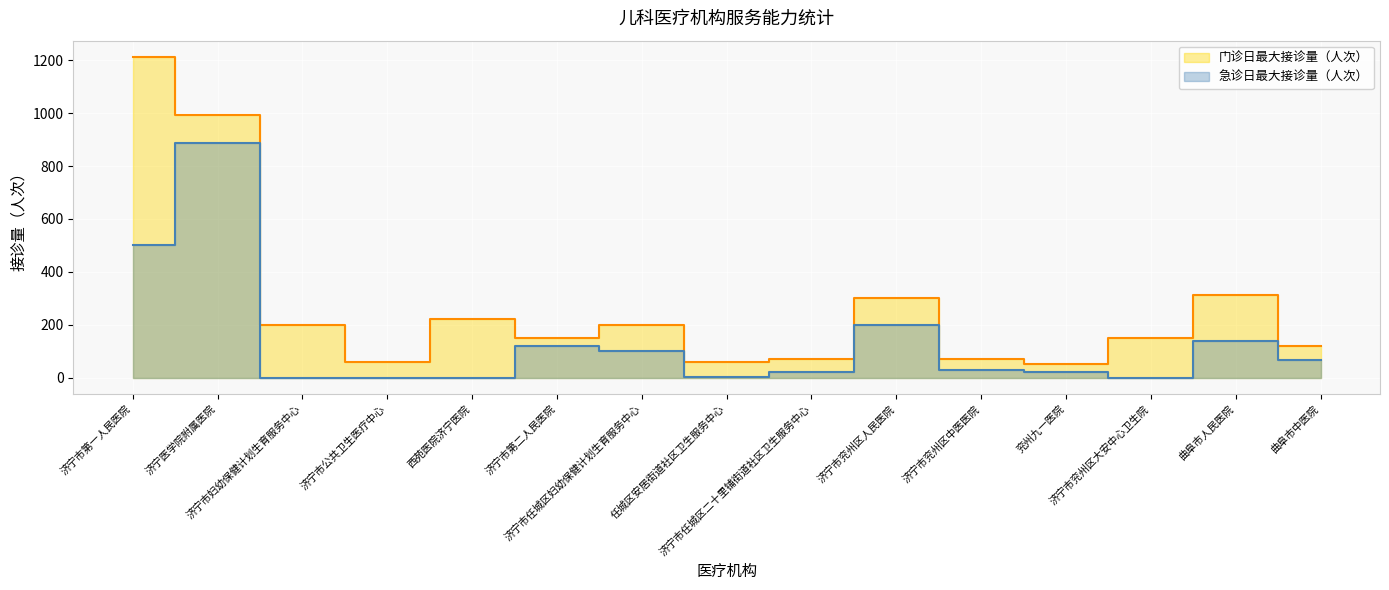

List the series in order of their peak value, lowest first.

急诊日最大接诊量（人次）, 门诊日最大接诊量（人次）